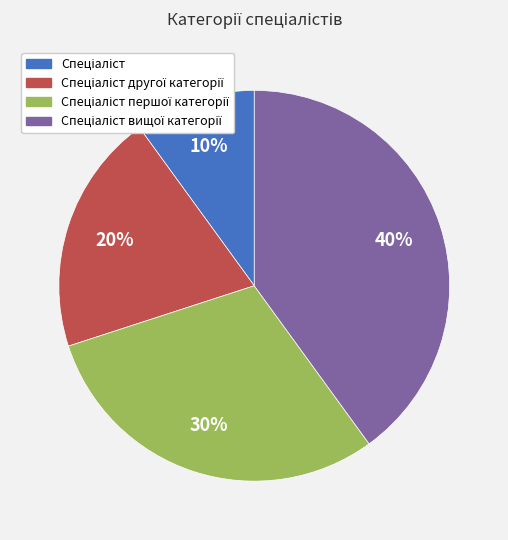

Does any single category account for the majority?

No